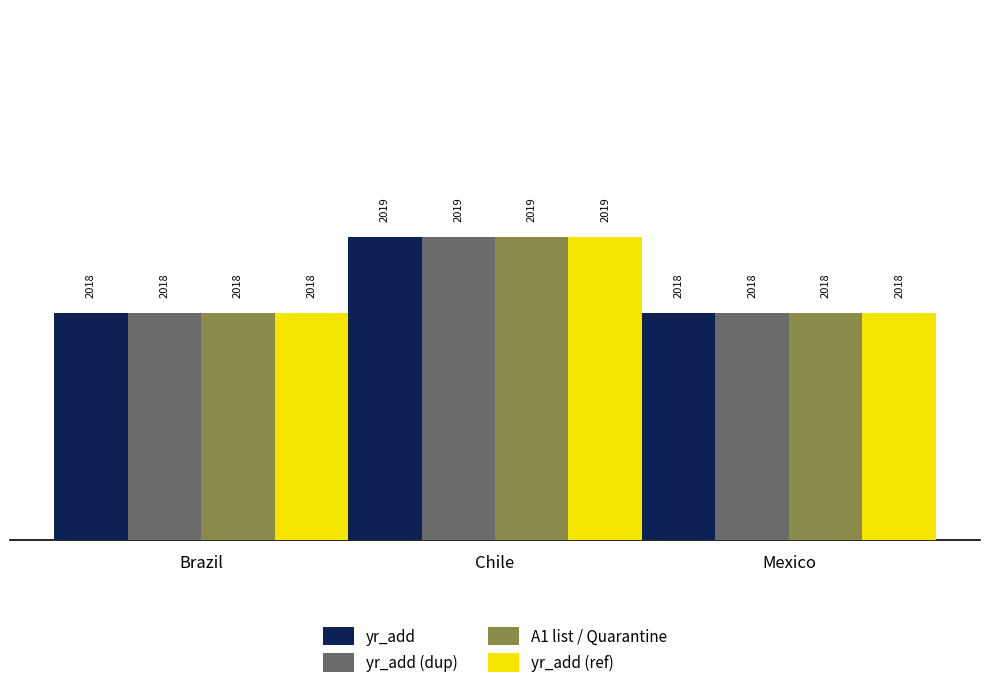

Reading left to right, extract all data points from this chart.

yr_add: Brazil=2018	Chile=2019	Mexico=2018
yr_add (dup): Brazil=2018	Chile=2019	Mexico=2018
A1 list / Quarantine: Brazil=2018	Chile=2019	Mexico=2018
yr_add (ref): Brazil=2018	Chile=2019	Mexico=2018